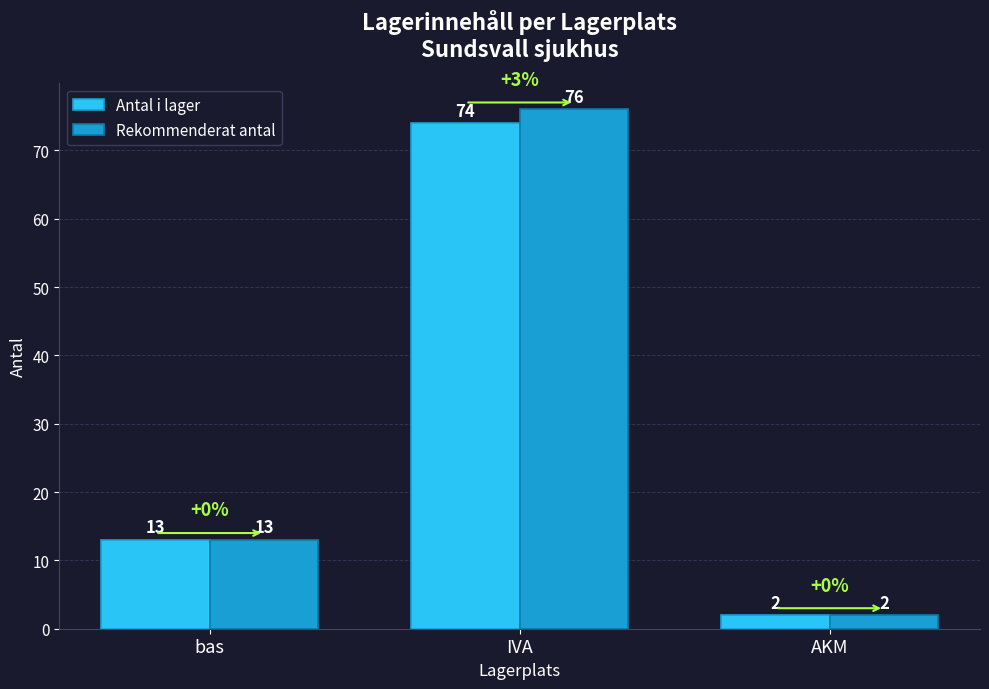

How many Rekommenderat antal values are between 2 and 76?

3